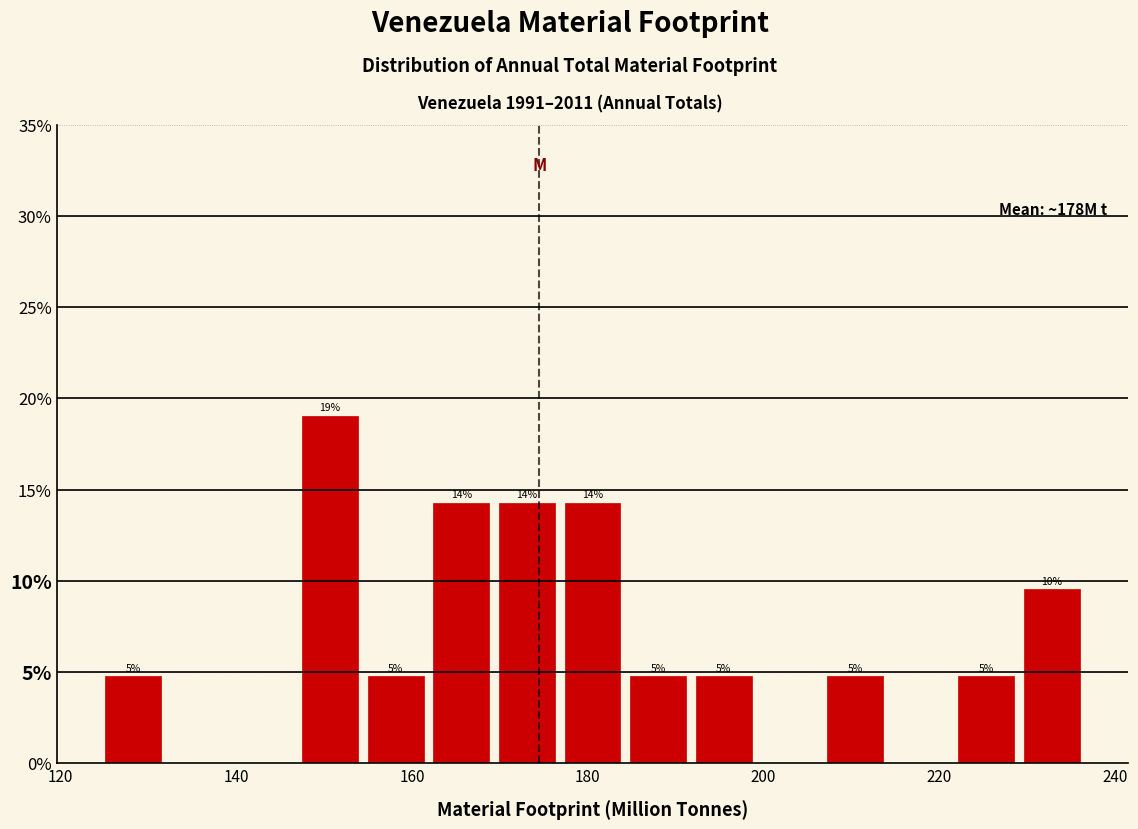

Around what value on the x-axis is the tallest bar? Give the approximate position of its centre, as read against the axis.

150